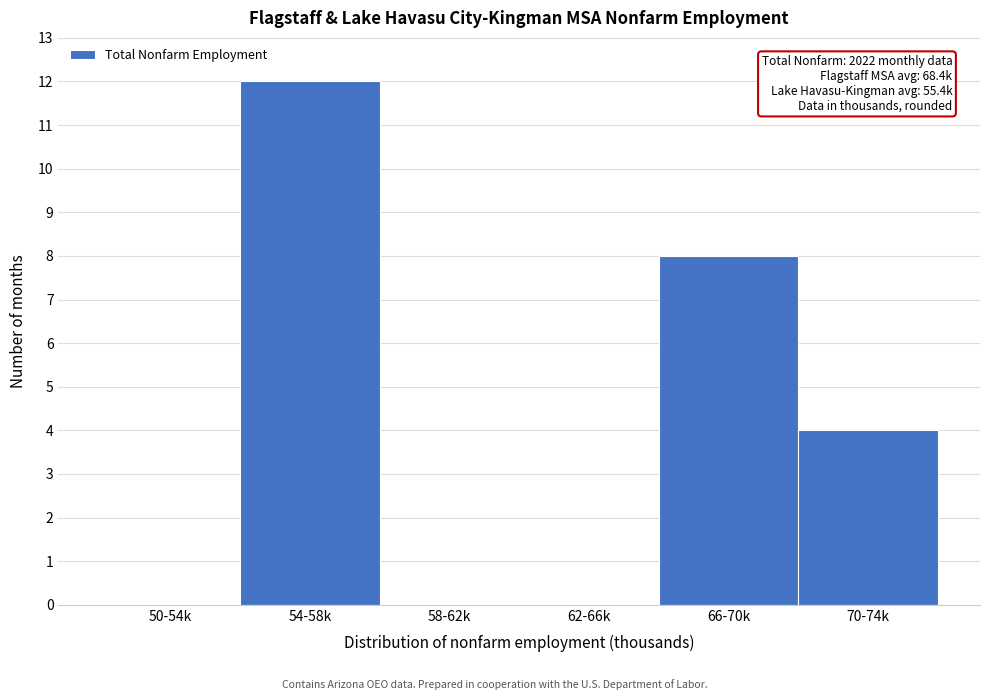

Reading right to left, transcribe all the data shown in this chart.

70-74k=4	66-70k=8	62-66k=0	58-62k=0	54-58k=12	50-54k=0